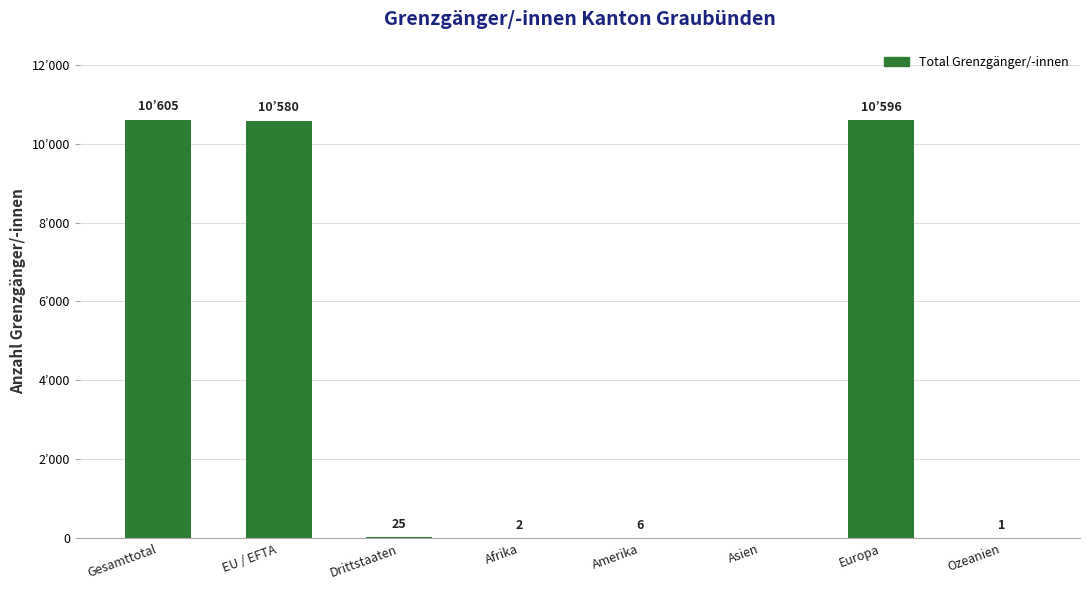

List the labels in order of value, smallest first.

Asien, Ozeanien, Afrika, Amerika, Drittstaaten, EU / EFTA, Europa, Gesamttotal